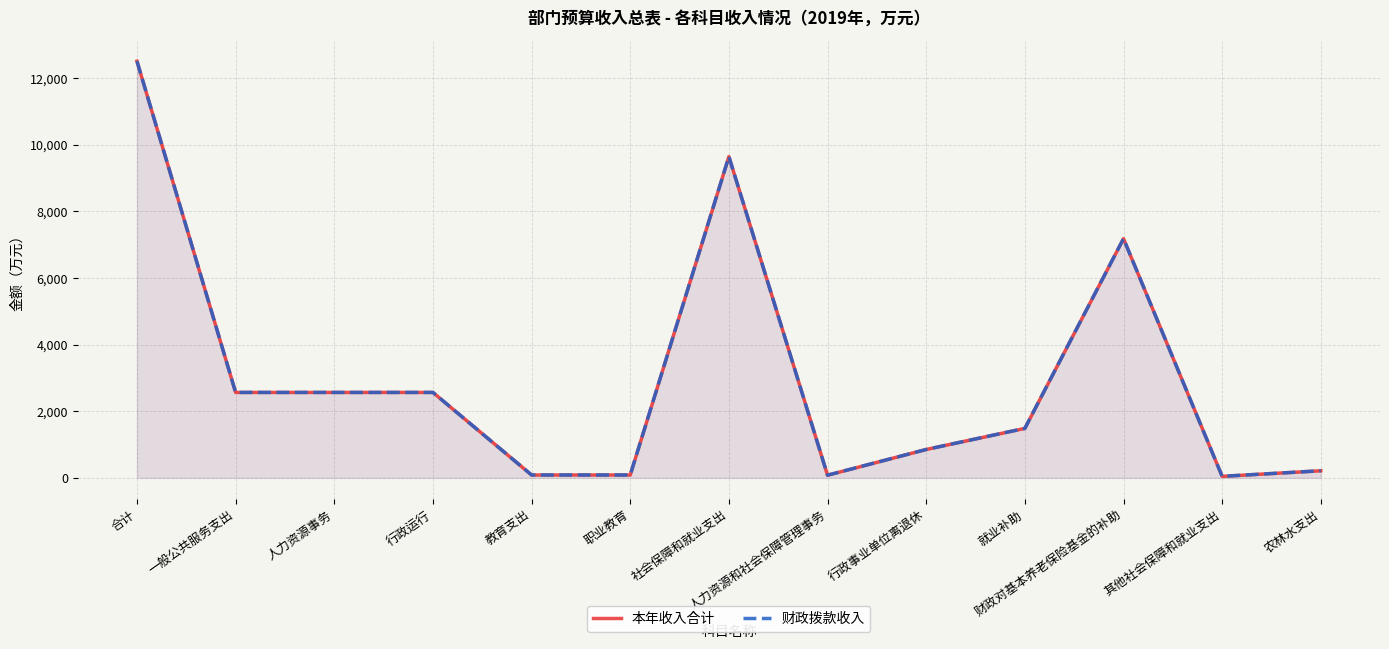

Which series has the largest total across all categories?

本年收入合计